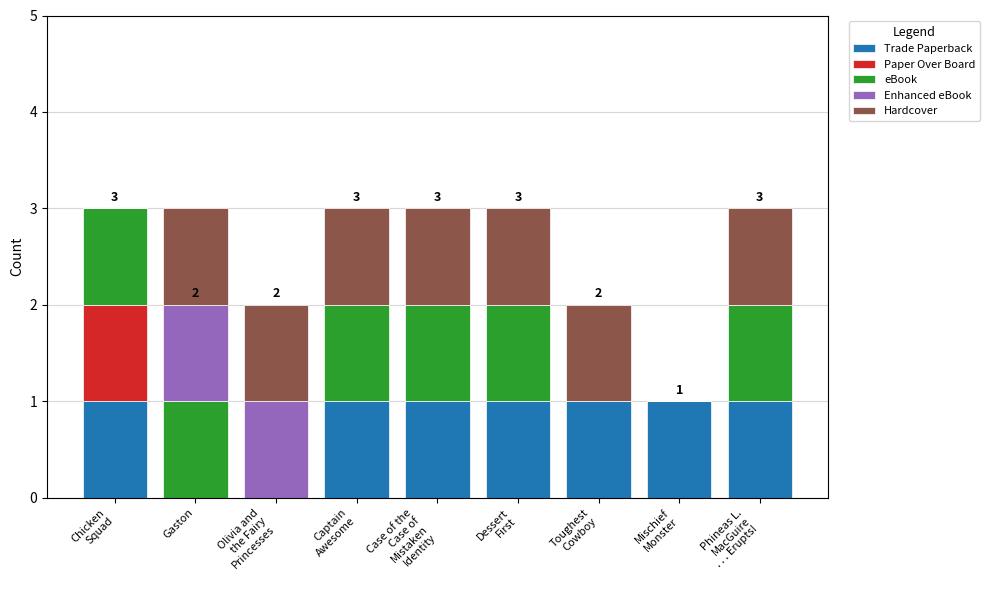

How many Enhanced eBook values are between 0 and 1?

9